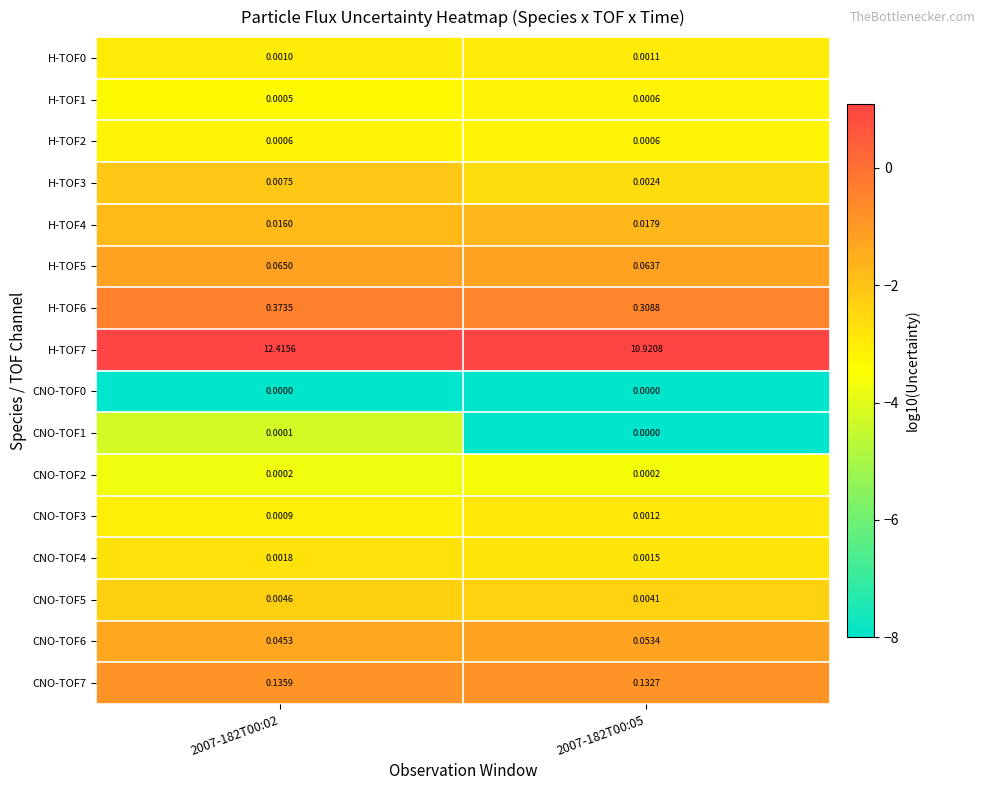

What is the difference between the highest and lowest values at 2007-182T00:05?

10.9